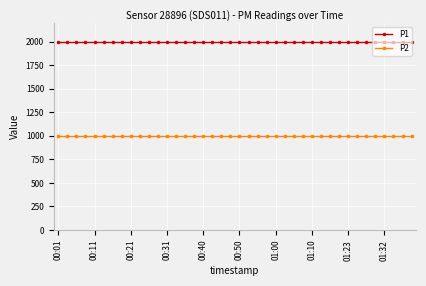

At how many categories does at least one series exceed 1577?

40